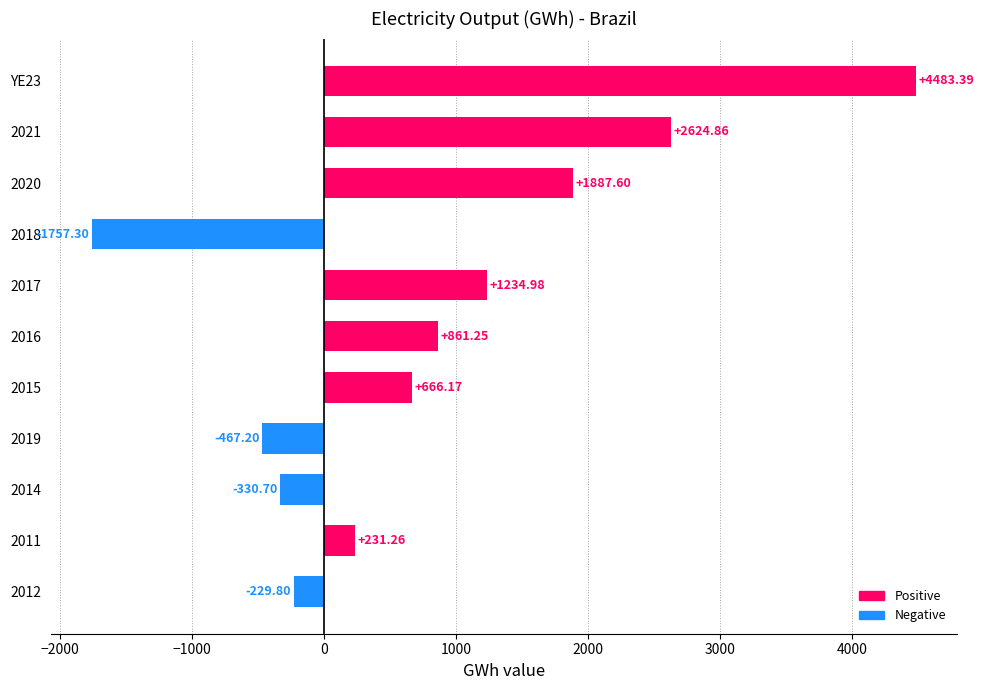

Rank the categories by value from highest to lowest.

YE23, 2021, 2020, 2017, 2016, 2015, 2011, 2012, 2014, 2019, 2018